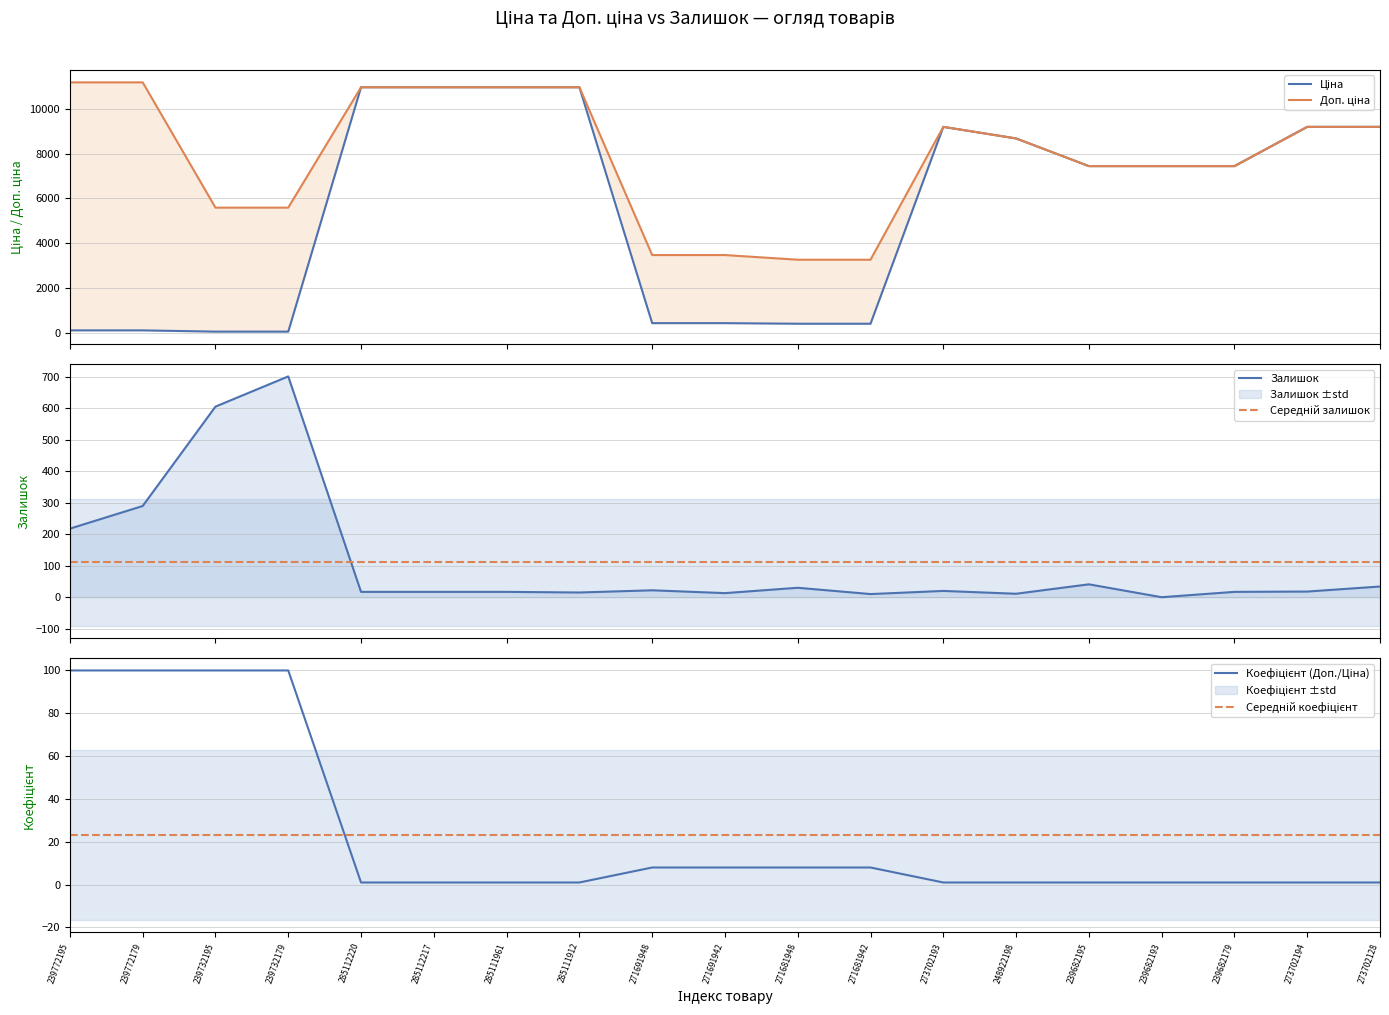

At which category is the sum across all series the highest?

285112220